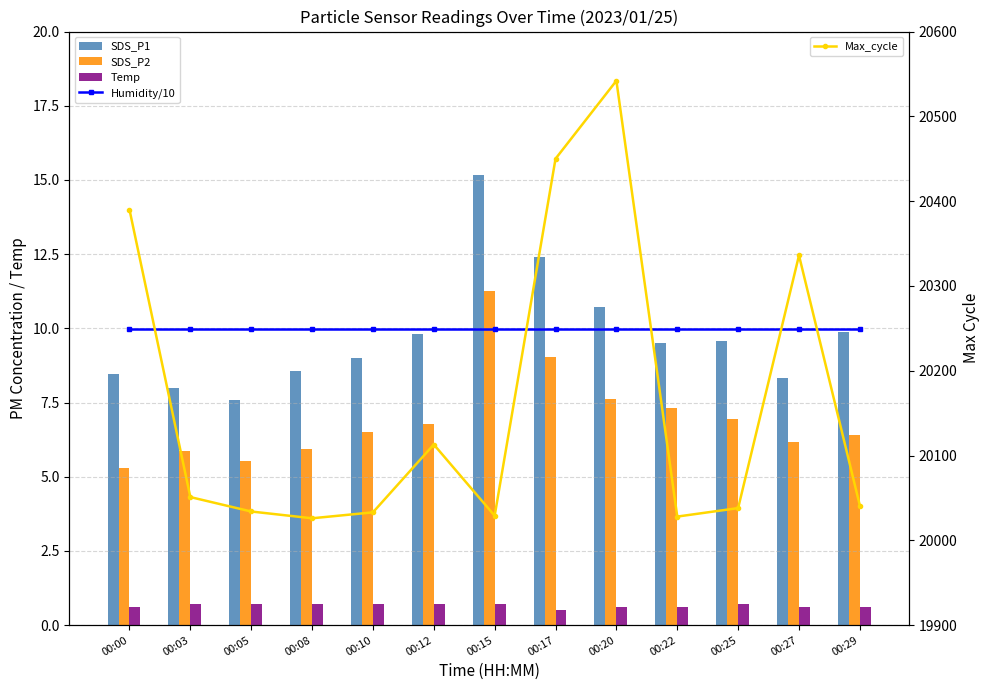

At which label does SDS_P1 reach its peak?

00:15